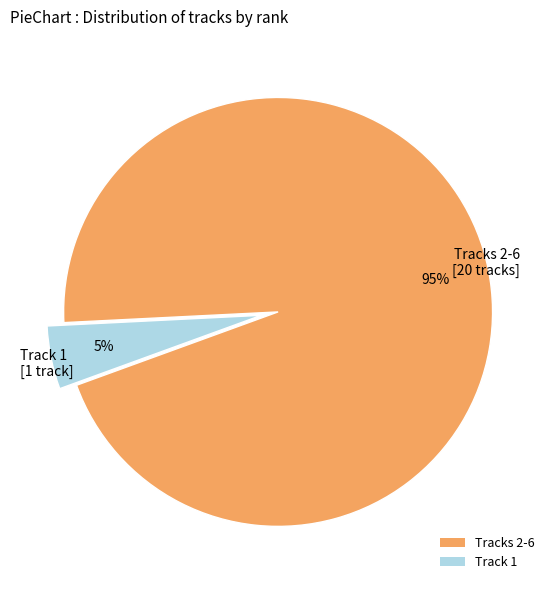

To the nearest percent, what portion does Track 1 [1 track] represent?

5%